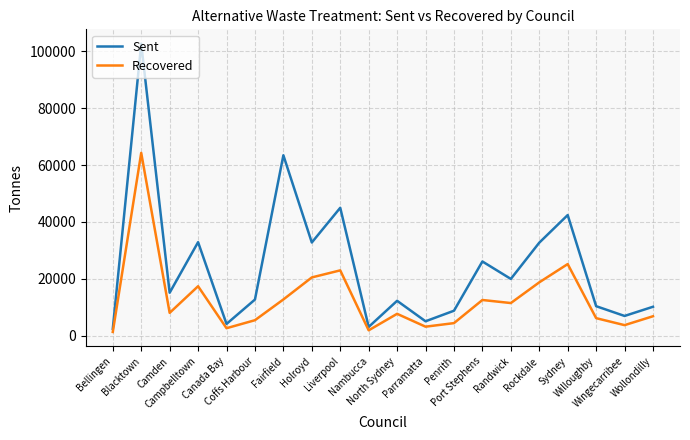

At Randwick, list the series in order from largest to smallest.

Sent, Recovered